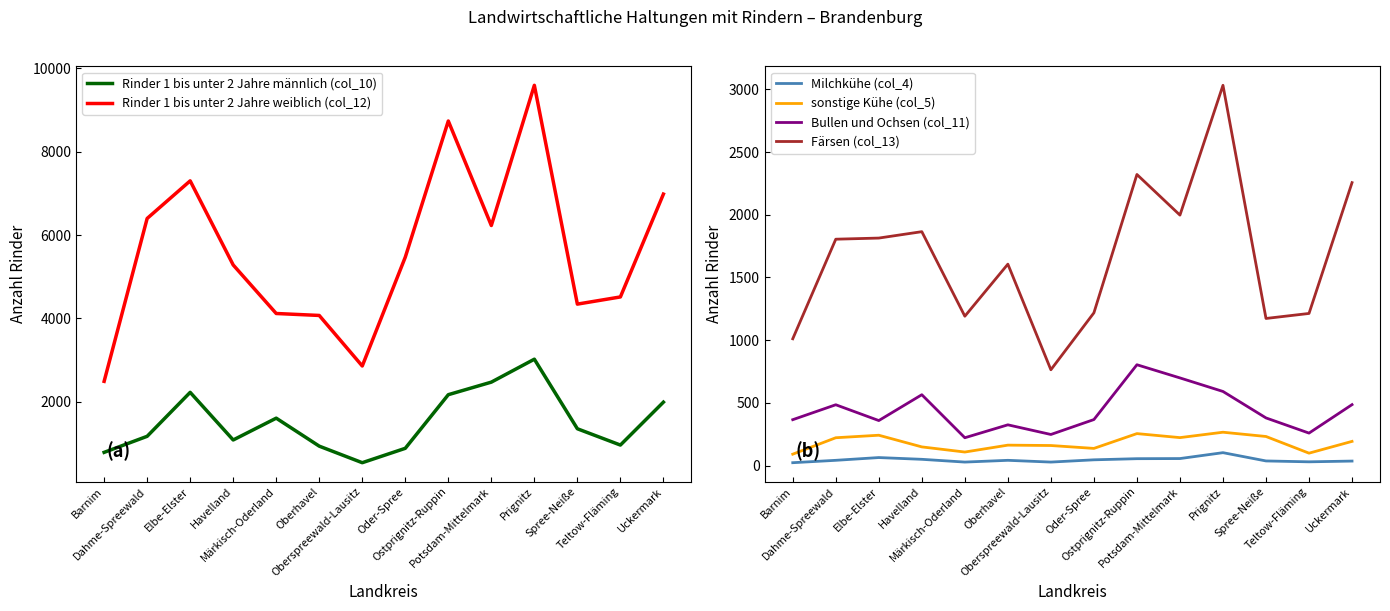

Reading right to left, extract all data points from this chart.

Rinder 1 bis unter 2 Jahre männlich (col_10): Uckermark=1994	Teltow-Fläming=965	Spree-Neiße=1356	Prignitz=3024	Potsdam-Mittelmark=2474	Ostprignitz-Ruppin=2173	Oder-Spree=887	Oberspreewald-Lausitz=542	Oberhavel=939	Märkisch-Oderland=1610	Havelland=1087	Elbe-Elster=2229	Dahme-Spreewald=1175	Barnim=790
Rinder 1 bis unter 2 Jahre weiblich (col_12): Uckermark=6983	Teltow-Fläming=4517	Spree-Neiße=4345	Prignitz=9592	Potsdam-Mittelmark=6230	Ostprignitz-Ruppin=8736	Oder-Spree=5471	Oberspreewald-Lausitz=2861	Oberhavel=4073	Märkisch-Oderland=4120	Havelland=5284	Elbe-Elster=7301	Dahme-Spreewald=6399	Barnim=2493
Milchkühe (col_4): Uckermark=36	Teltow-Fläming=30	Spree-Neiße=37	Prignitz=103	Potsdam-Mittelmark=56	Ostprignitz-Ruppin=55	Oder-Spree=46	Oberspreewald-Lausitz=28	Oberhavel=42	Märkisch-Oderland=28	Havelland=50	Elbe-Elster=64	Dahme-Spreewald=42	Barnim=23
sonstige Kühe (col_5): Uckermark=193	Teltow-Fläming=99	Spree-Neiße=232	Prignitz=266	Potsdam-Mittelmark=223	Ostprignitz-Ruppin=255	Oder-Spree=137	Oberspreewald-Lausitz=160	Oberhavel=163	Märkisch-Oderland=108	Havelland=149	Elbe-Elster=242	Dahme-Spreewald=222	Barnim=91
Bullen und Ochsen (col_11): Uckermark=486	Teltow-Fläming=259	Spree-Neiße=380	Prignitz=591	Potsdam-Mittelmark=699	Ostprignitz-Ruppin=804	Oder-Spree=367	Oberspreewald-Lausitz=248	Oberhavel=325	Märkisch-Oderland=222	Havelland=565	Elbe-Elster=359	Dahme-Spreewald=485	Barnim=366
Färsen (col_13): Uckermark=2256	Teltow-Fläming=1213	Spree-Neiße=1173	Prignitz=3032	Potsdam-Mittelmark=1997	Ostprignitz-Ruppin=2321	Oder-Spree=1218	Oberspreewald-Lausitz=764	Oberhavel=1606	Märkisch-Oderland=1191	Havelland=1865	Elbe-Elster=1814	Dahme-Spreewald=1805	Barnim=1011